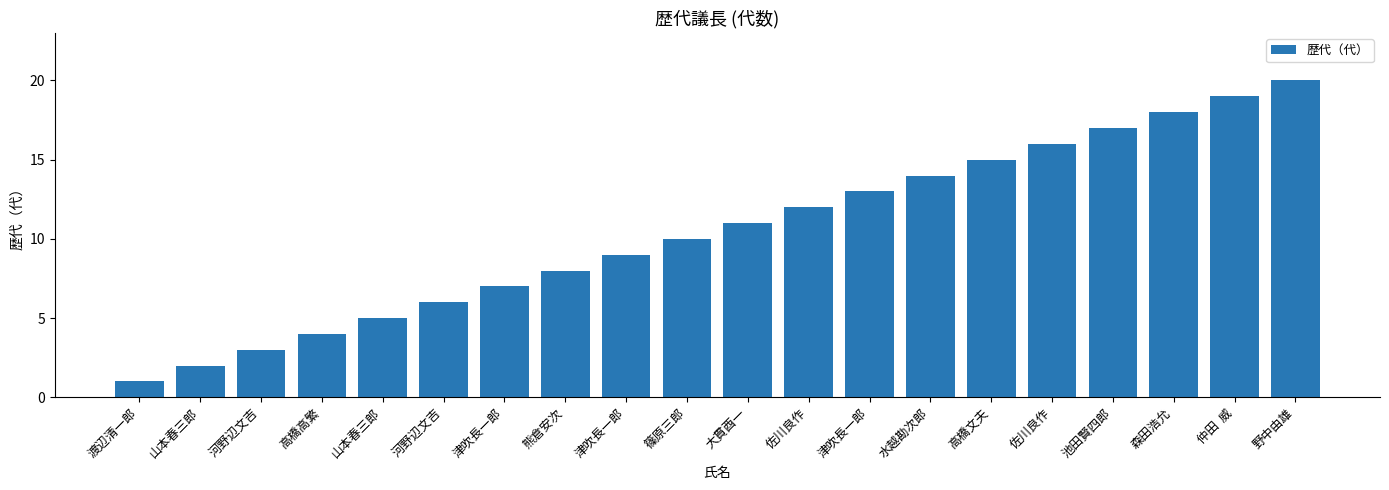

Approximately how many times larger is the value at 津吹長一郎 compared to 高橋文夫?

0.9